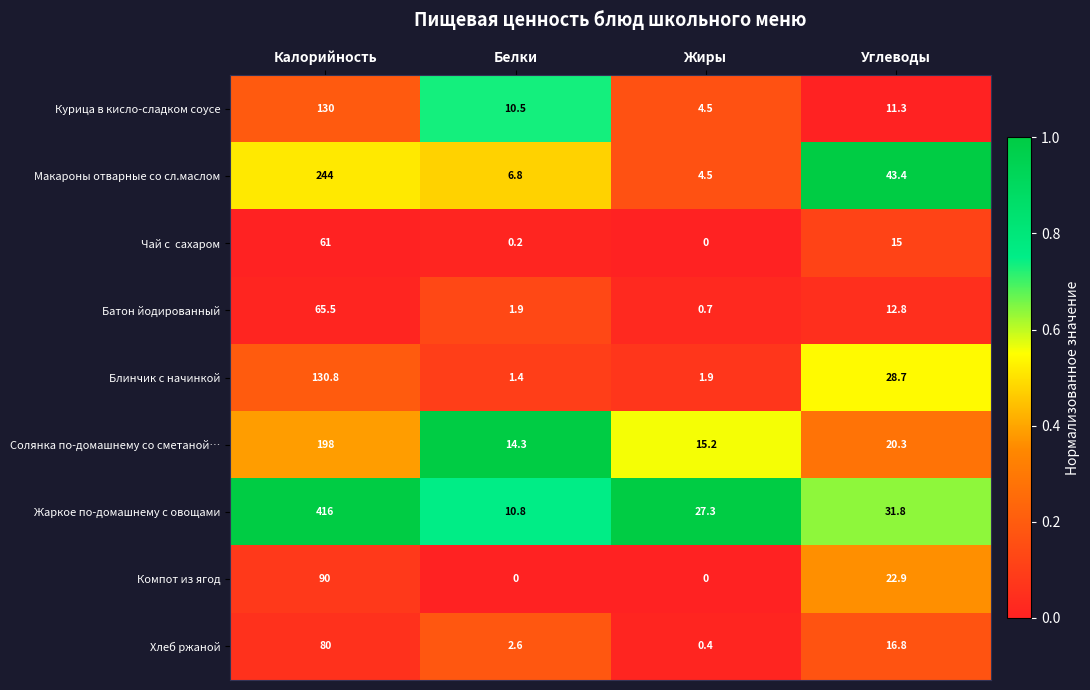

What is the difference between the maximum and minimum values in the Блинчик с начинкой series?

129.4